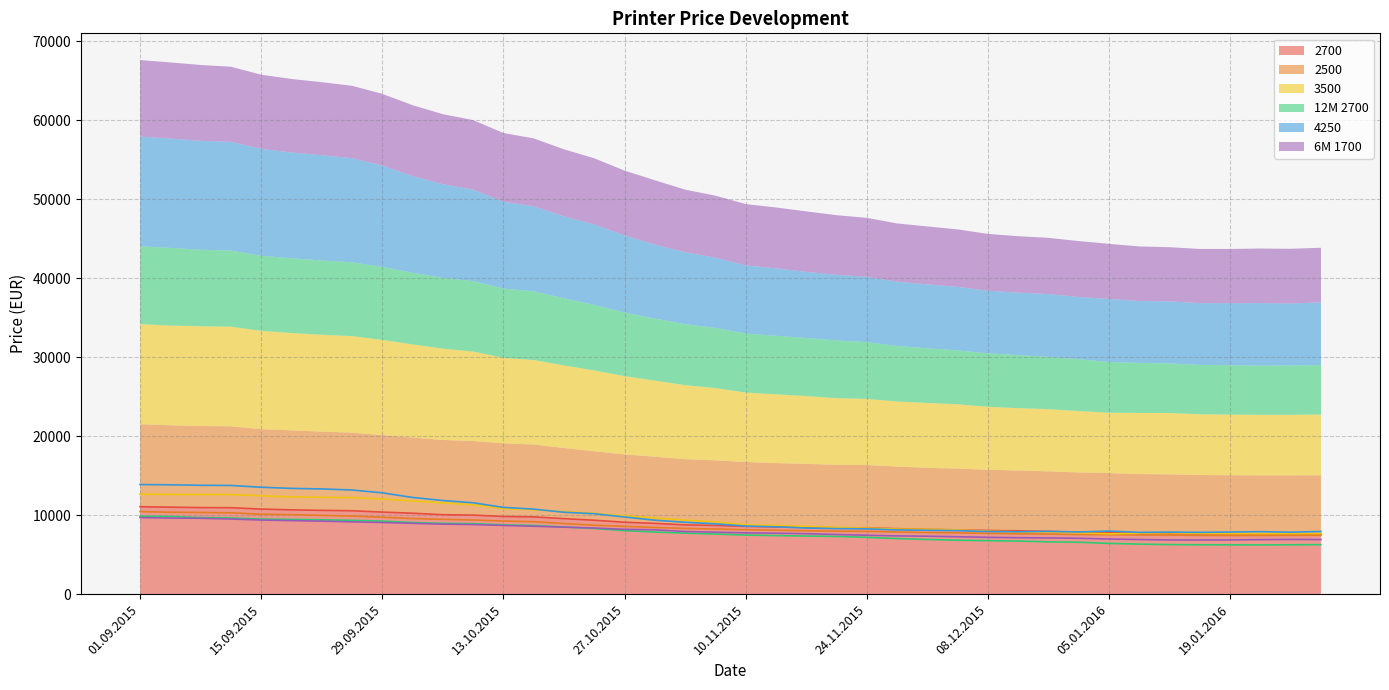

What is the average value of the 2700 series?

9038